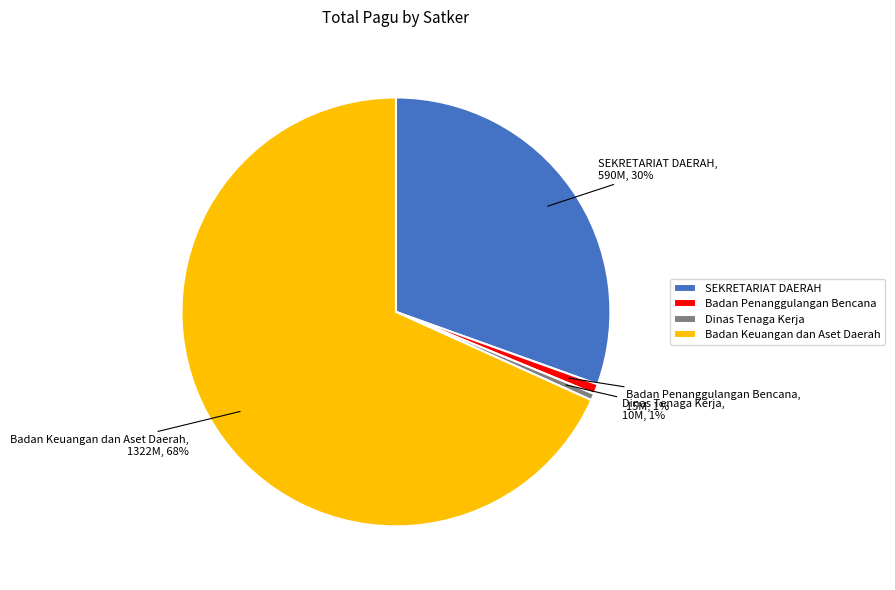

To the nearest percent, what is the average slice percentage?

25%